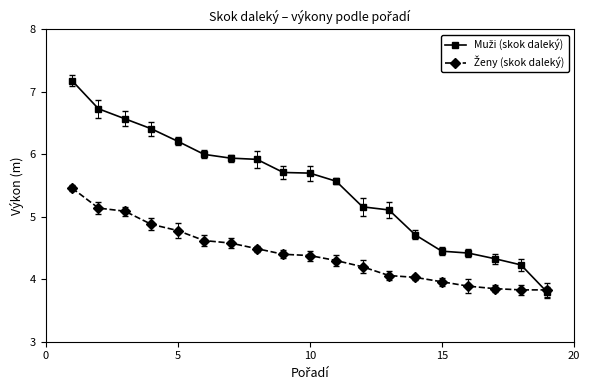

What is the smallest value displayed?

3.8